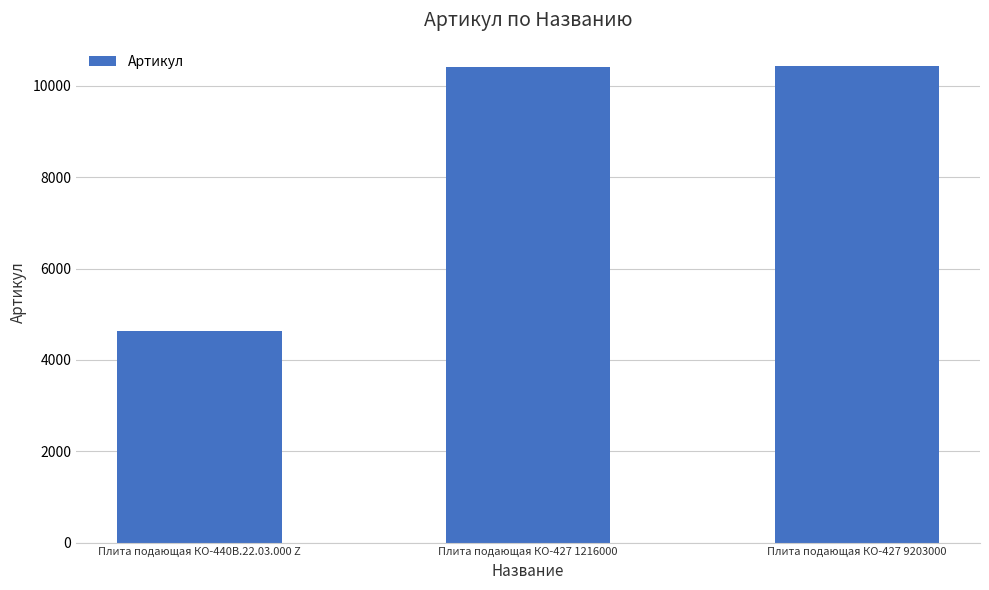

What is the change in value from Плита подающая КО-440В.22.03.000 Z to Плита подающая КО-427 9203000?

+5784